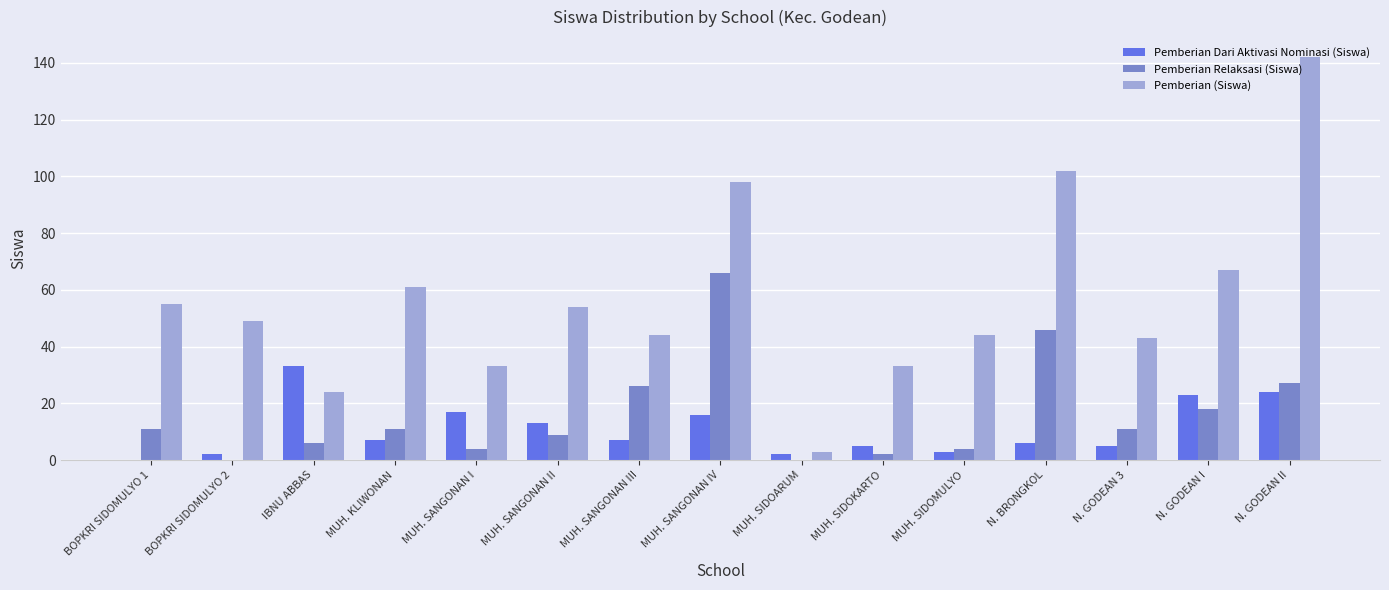

What is the sum of the Pemberian (Siswa) values at N. GODEAN I and MUH. SANGONAN III?

111